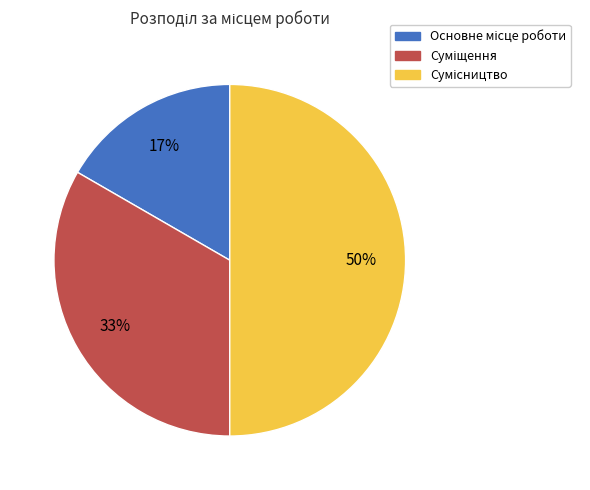

To the nearest percent, what is the difference between the largest and smallest slice percentages?

33%